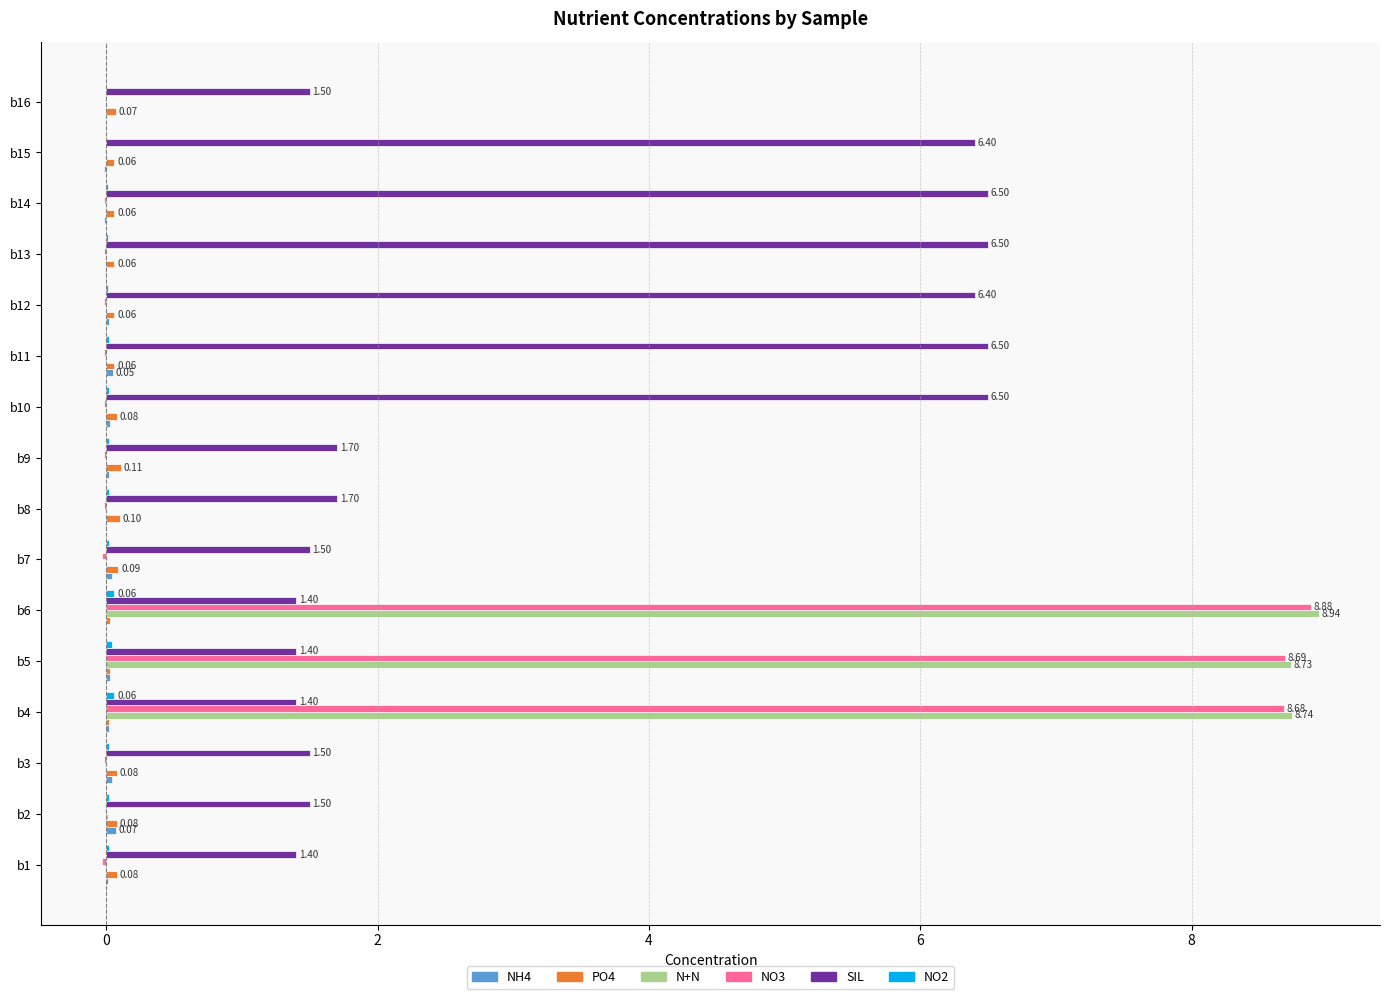

Which series has the largest total across all categories?

SIL